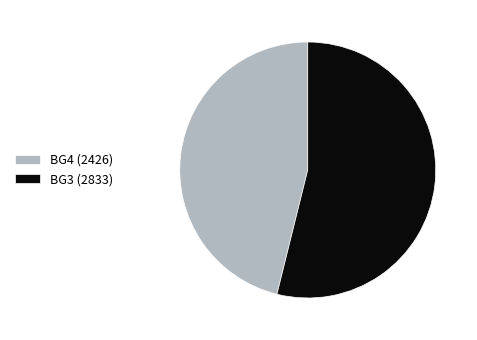

How many segments does this pie chart have?

2